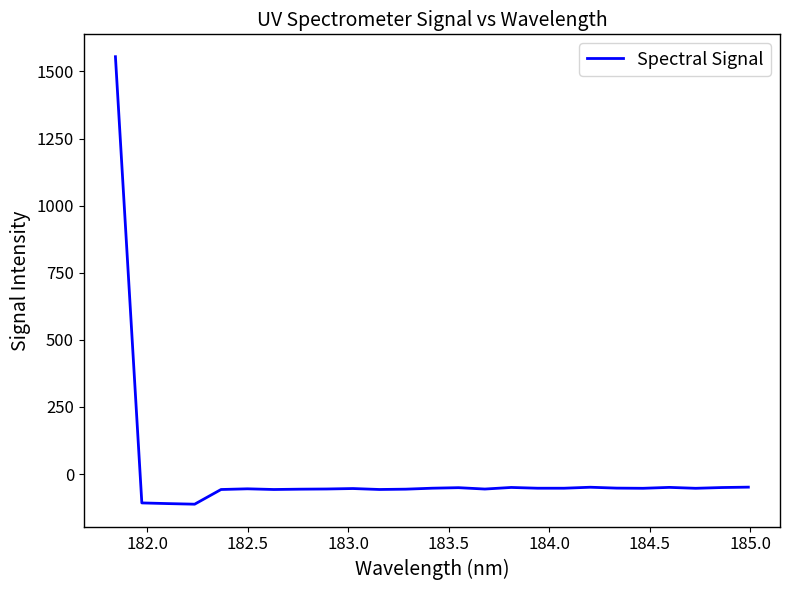

Is this an area chart (filled region under the line)?

No